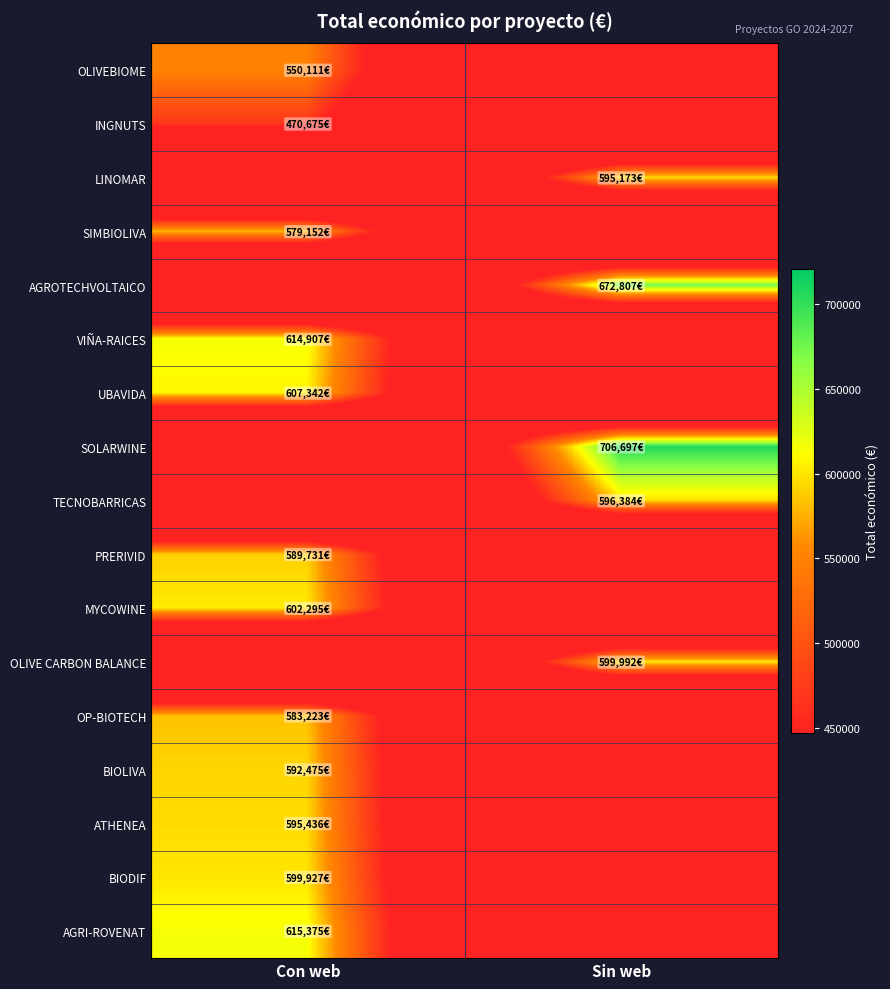

What is the total value across all series at Con web?

7000649